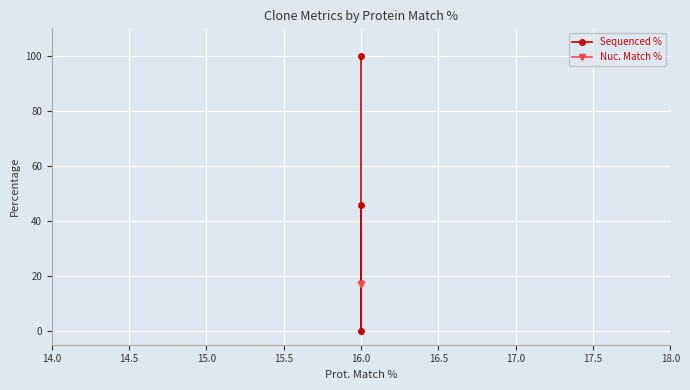

True or false: Nuc. Match % has a value of 29.2 at 16.0.

False